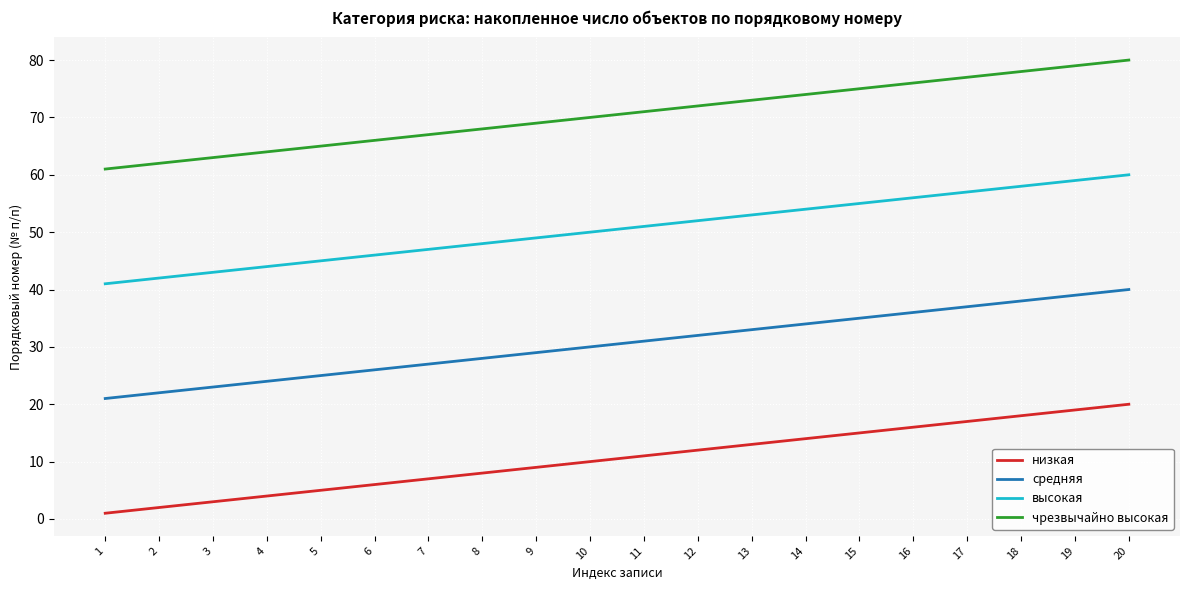

At which category is the sum across all series the highest?

20